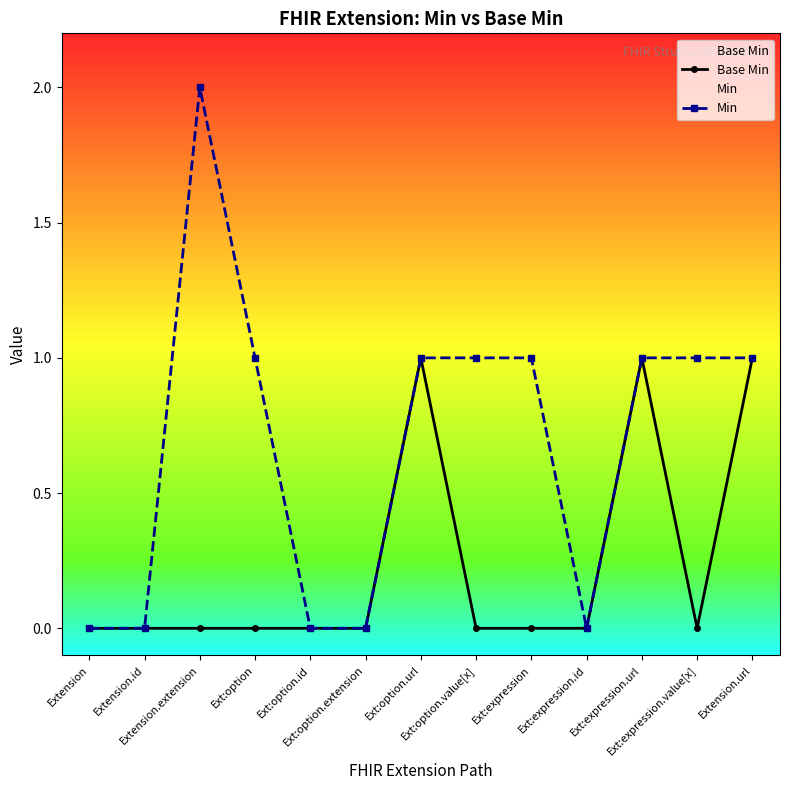

Which has a higher value, Extension.url or Ext:option?

Extension.url